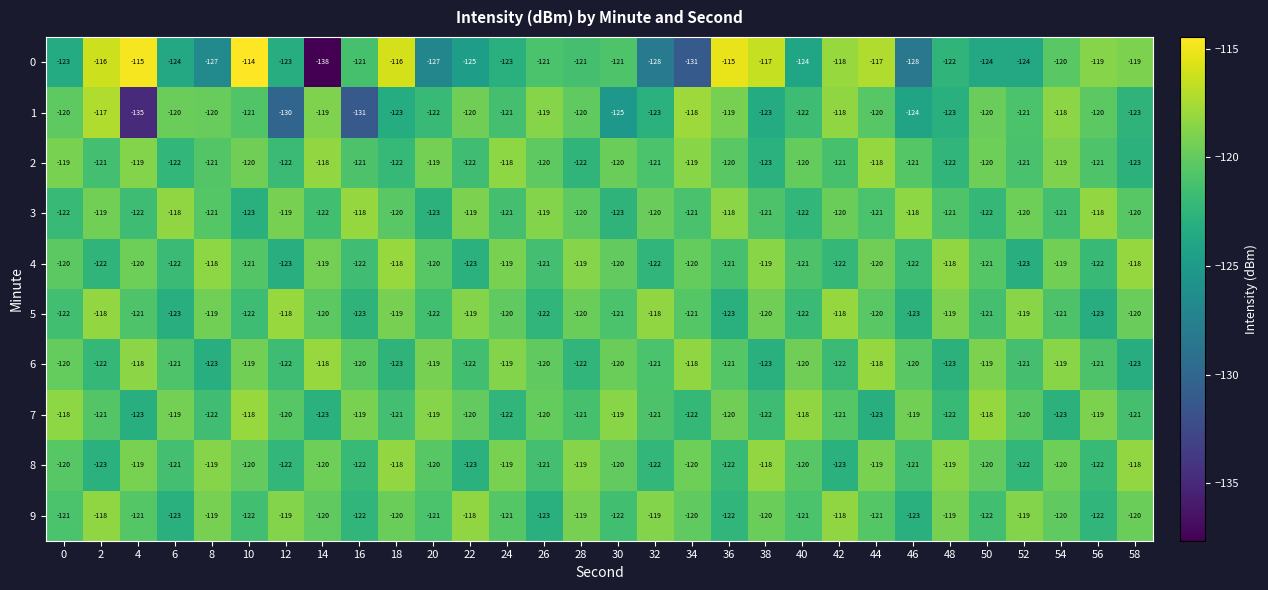

What is the sum of all 7 values?

-3614